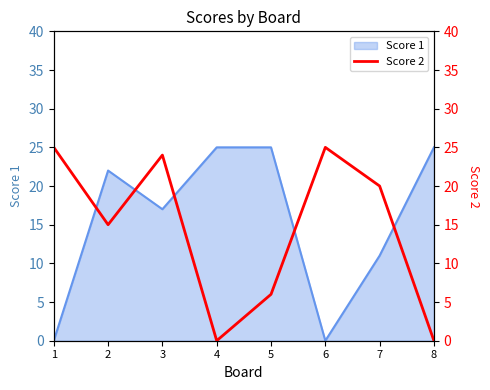

Is it true that the value at 1 is 25?

True